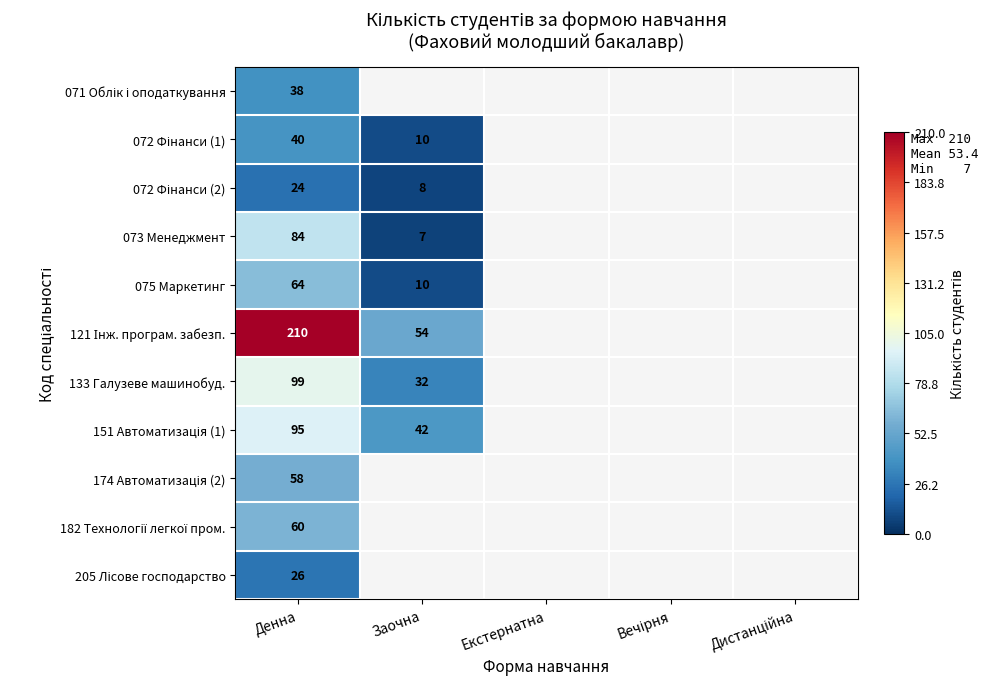

The value of 073 Менеджмент at Заочна is 7. True or false?

True